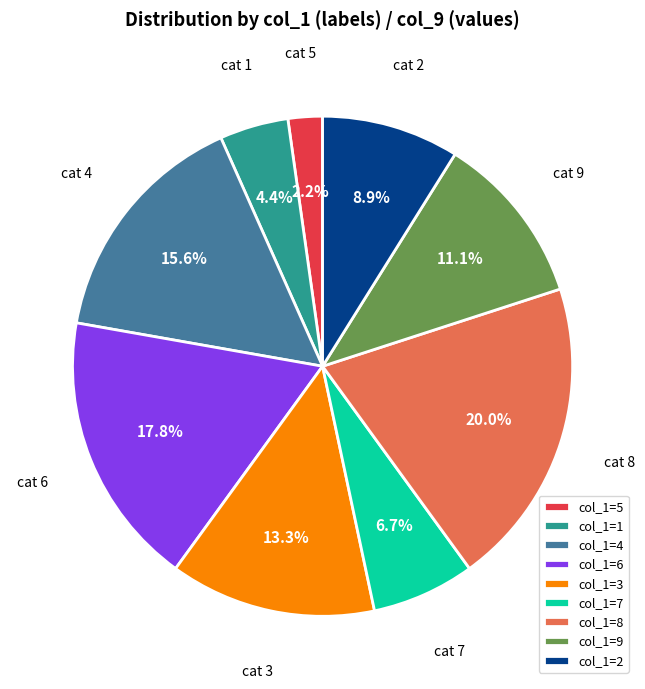

Which category has the biggest portion of the pie?

col_1=8